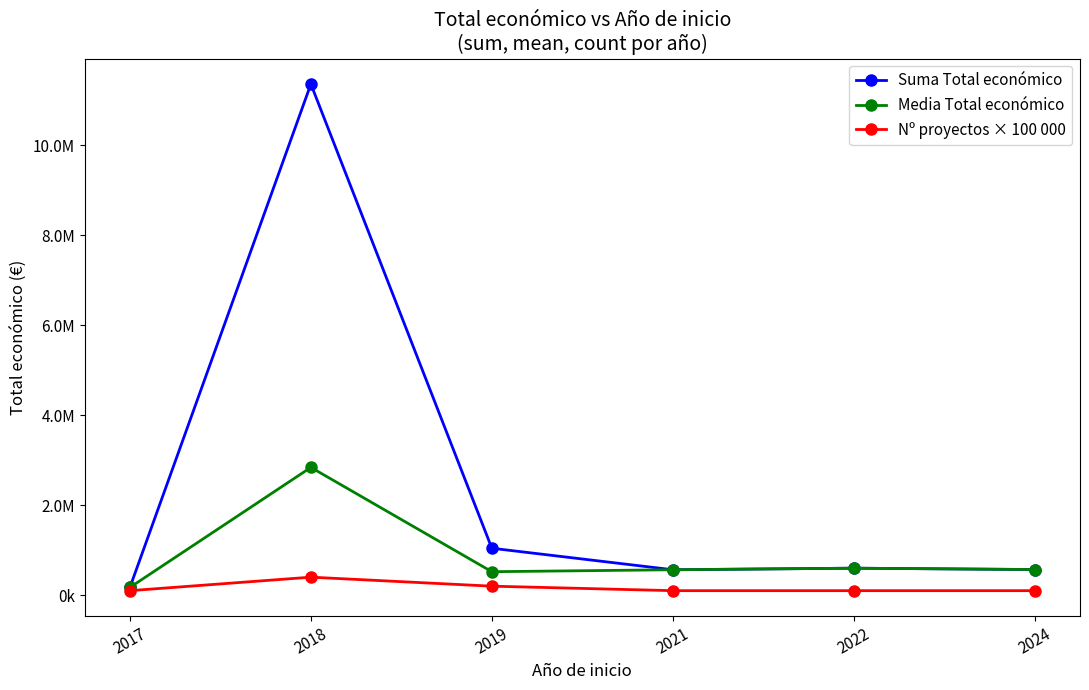

Which has a higher value, 2022 or 2017?

2022